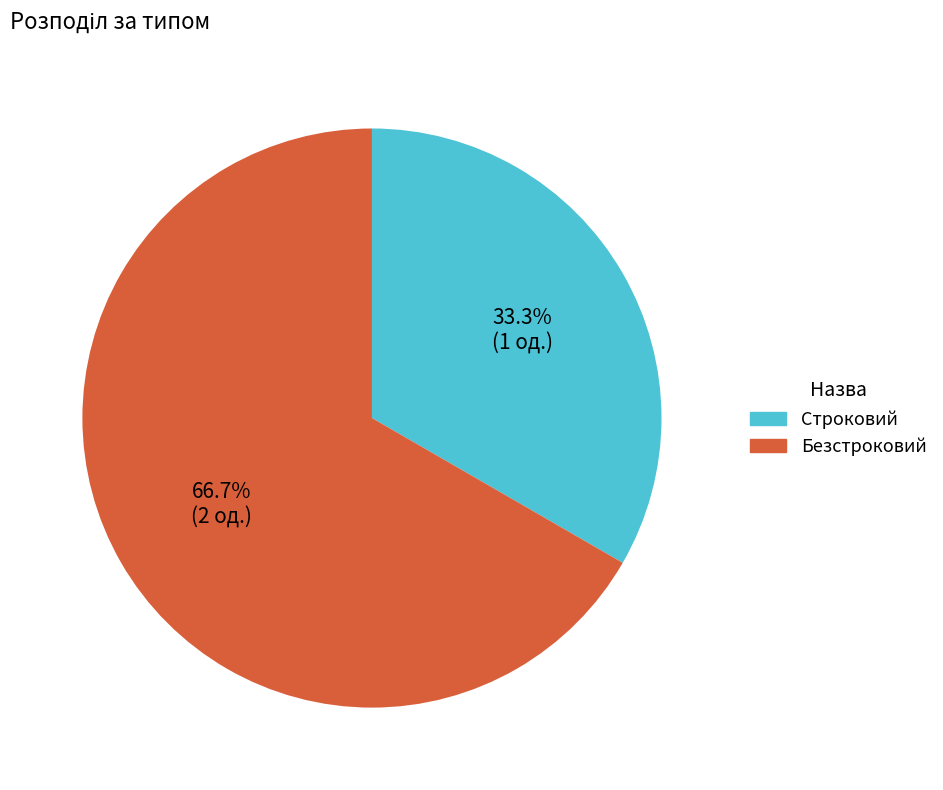

To the nearest percent, what is the difference between the Строковий and Безстроковий slice percentages?

33%